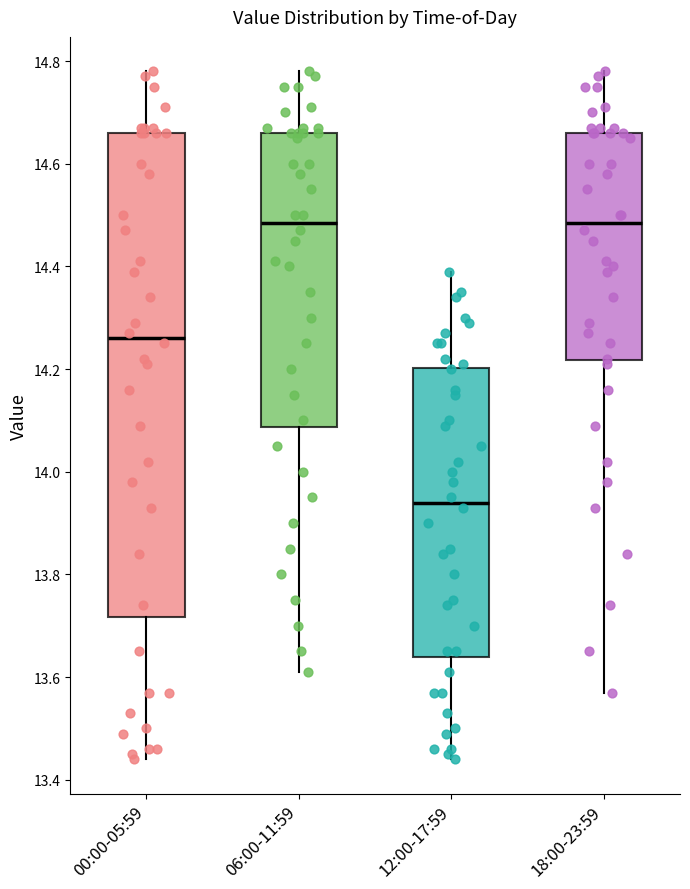

Which box's median line is the lowest?

12:00-17:59